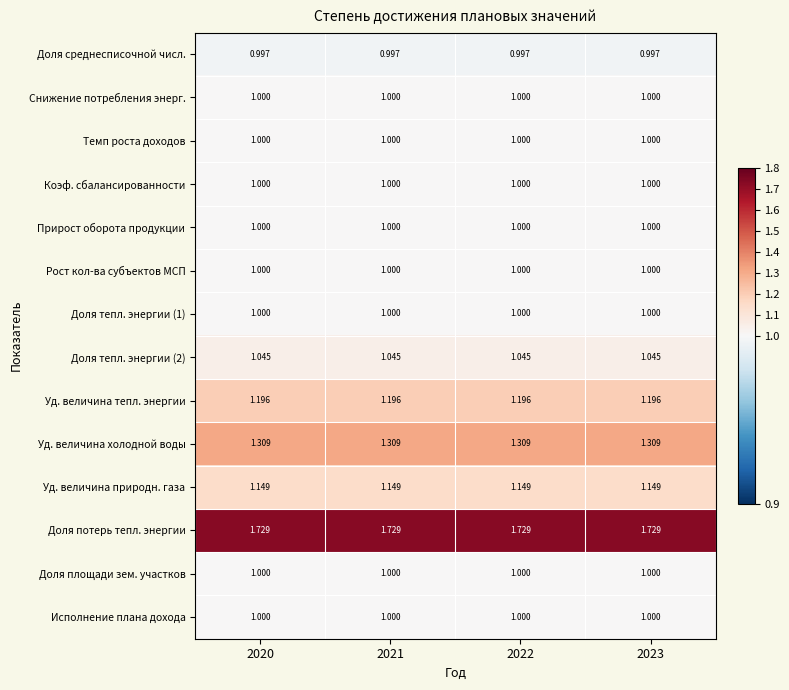

Which series has the largest total across all categories?

Доля потерь тепл. энергии